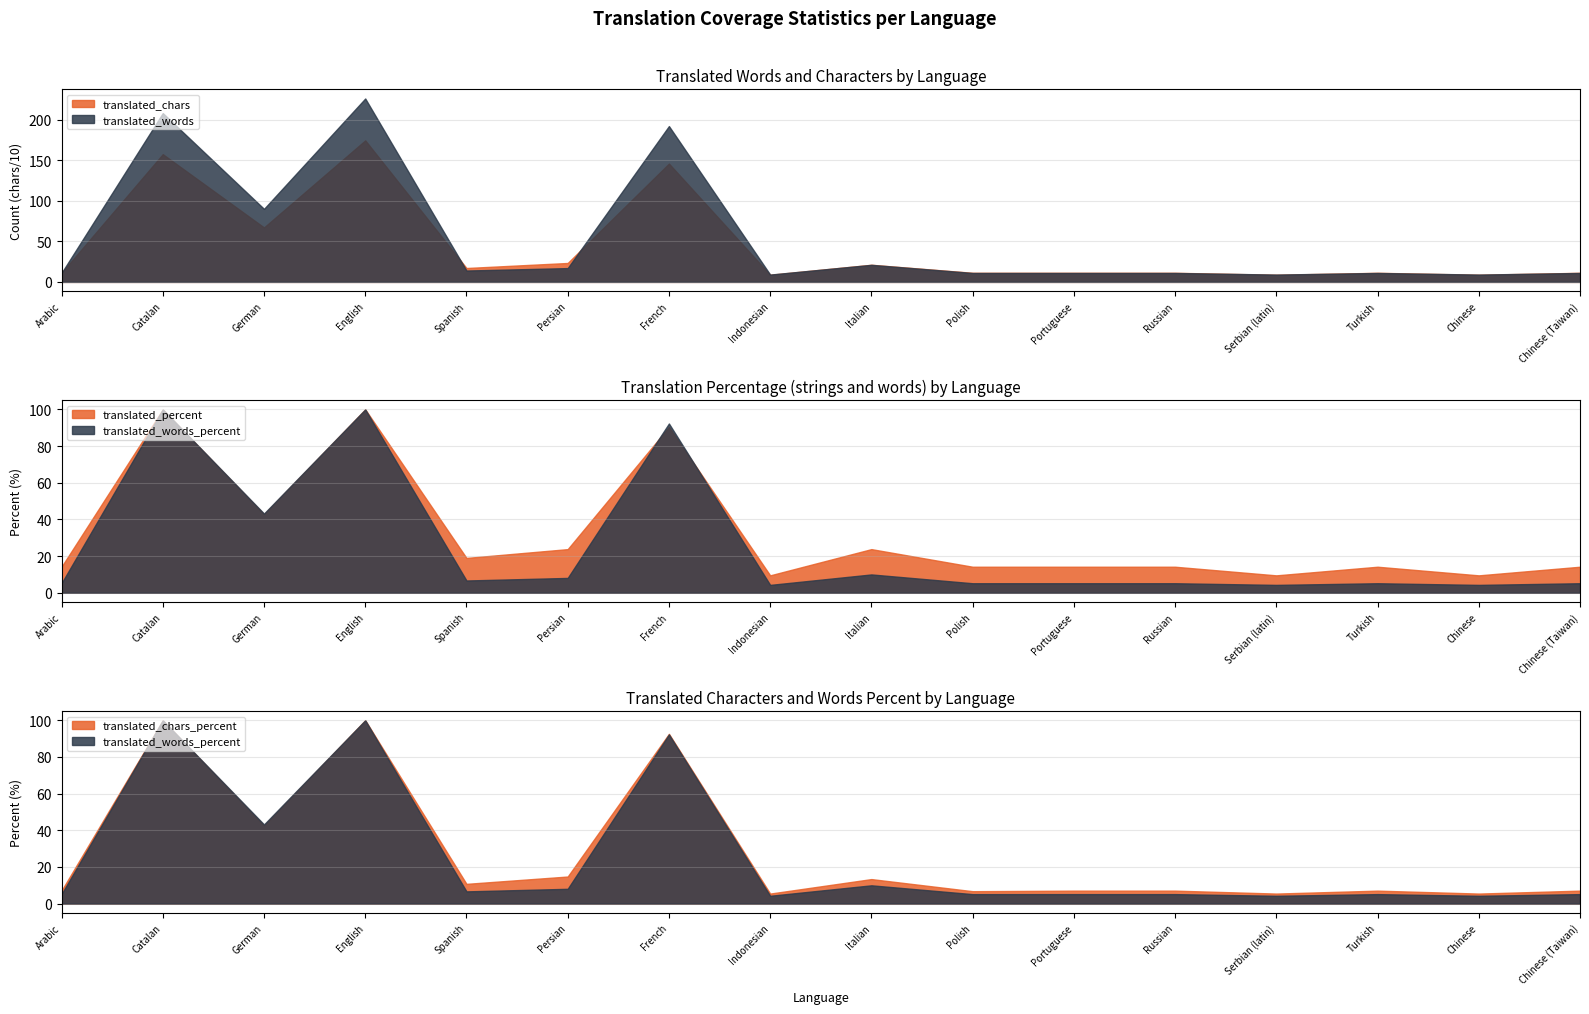

At which category does translated_chars_percent reach its first local peak?

Catalan